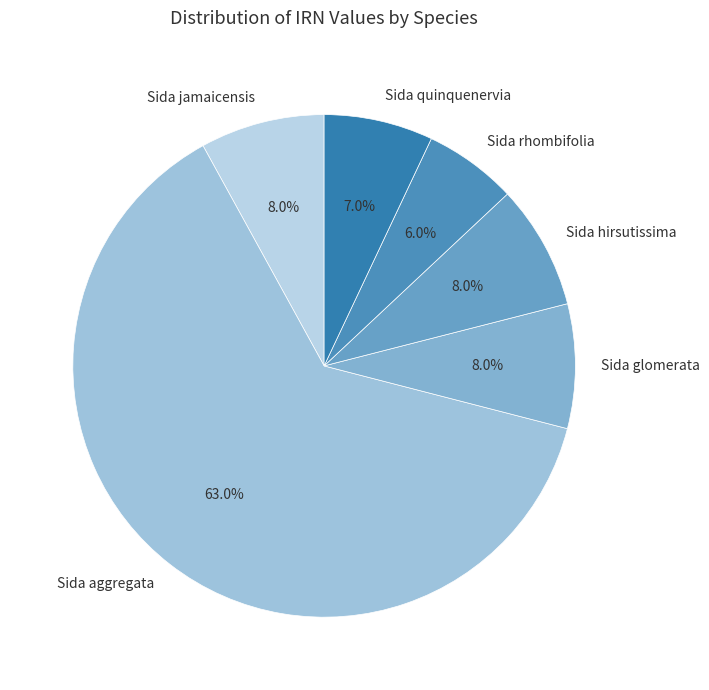

To the nearest percent, what is the difference between the Sida hirsutissima and Sida quinquenervia slice percentages?

1%